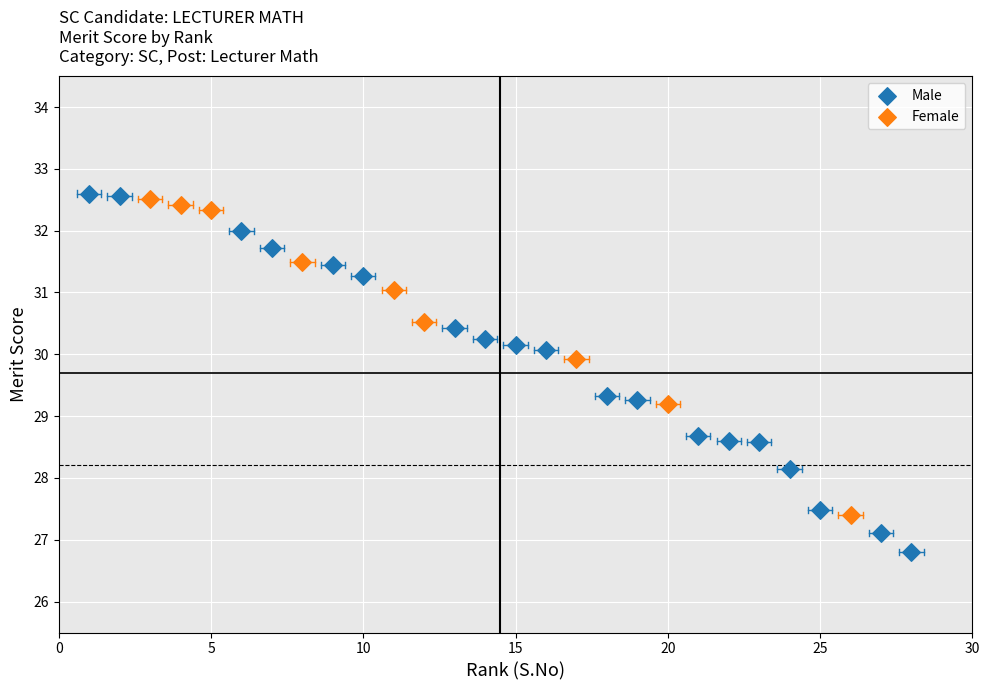

Which series reaches the minimum Y coordinate?

Male